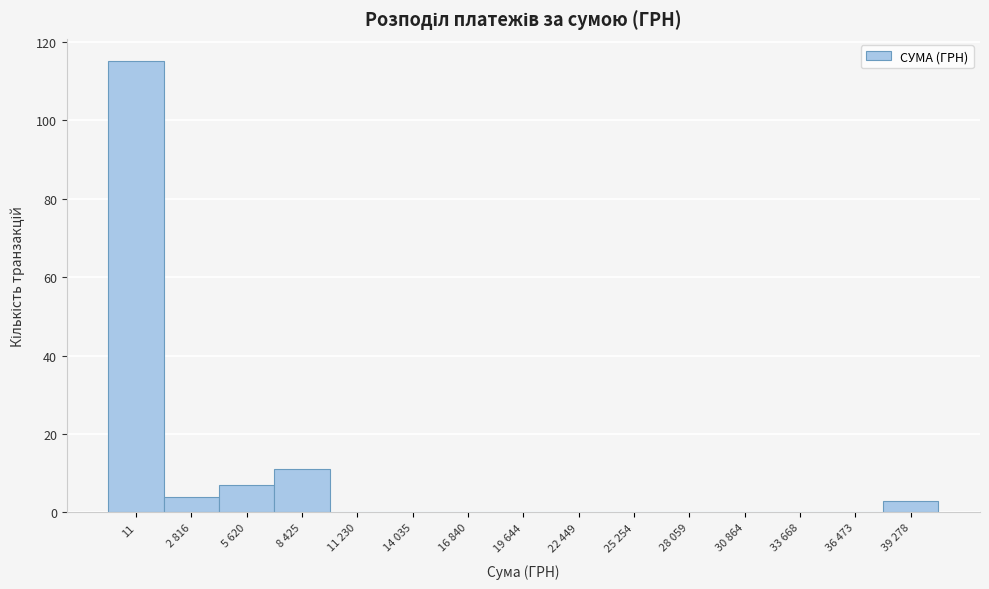

Reading left to right, transcribe all the data shown in this chart.

11=115	2 816=4	5 620=7	8 425=11	11 230=0	14 035=0	16 840=0	19 644=0	22 449=0	25 254=0	28 059=0	30 864=0	33 668=0	36 473=0	39 278=3